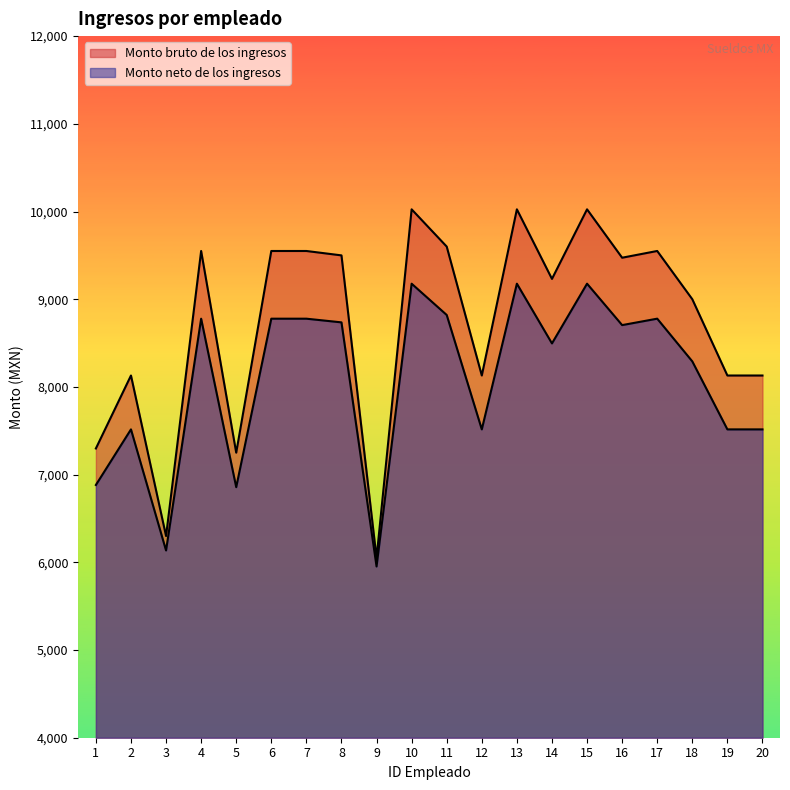

True or false: Monto bruto de los ingresos and Monto neto de los ingresos cross at least once.

False